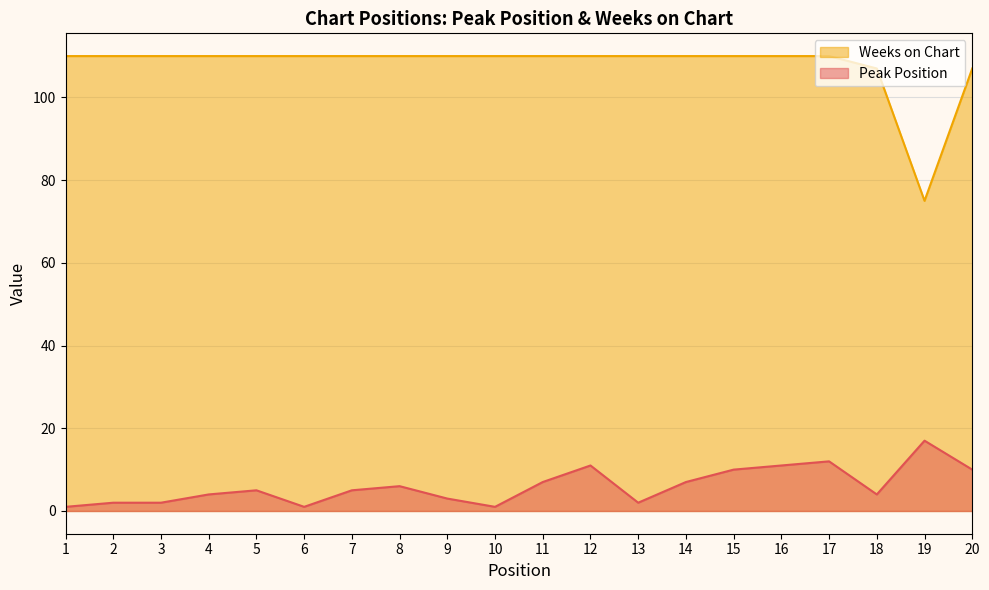

At which label is Weeks on Chart closest to 92?

18